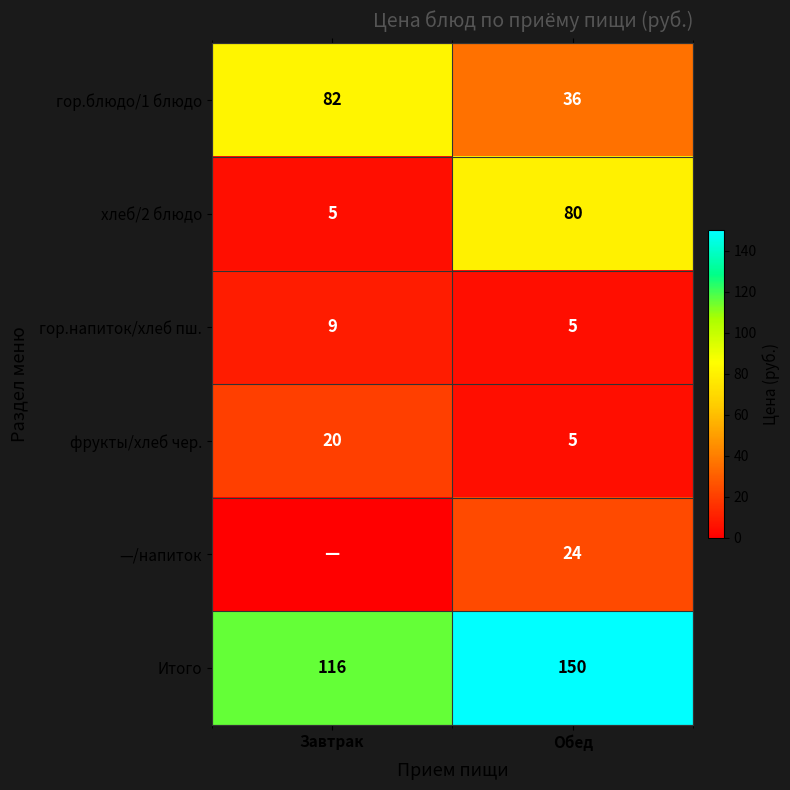

At how many categories does at least one series exceed 108?

2